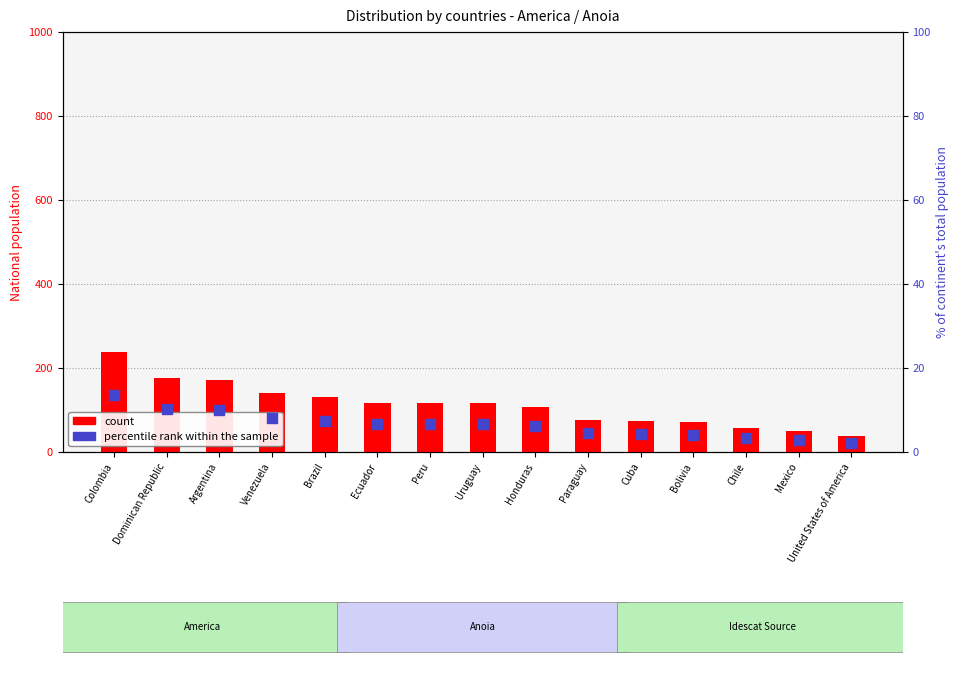

Which series reaches the minimum Y coordinate?

percentile rank within the sample